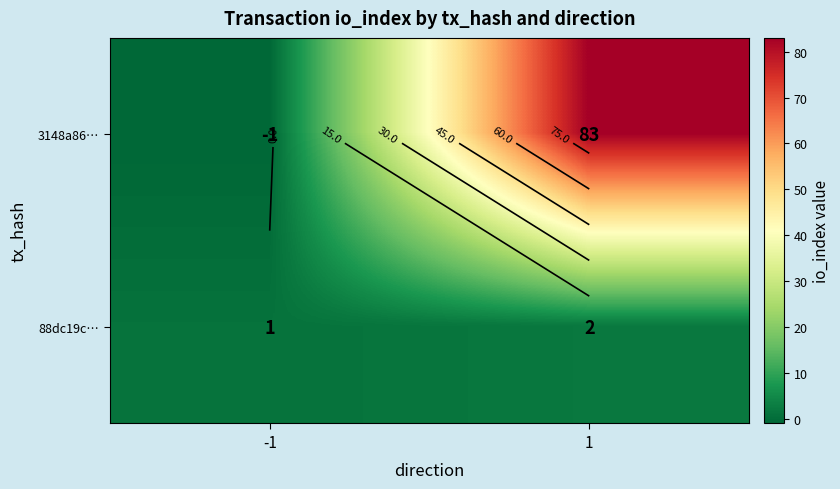

Rank the series by their average value, from highest to lowest.

3148a86…, 88dc19c…